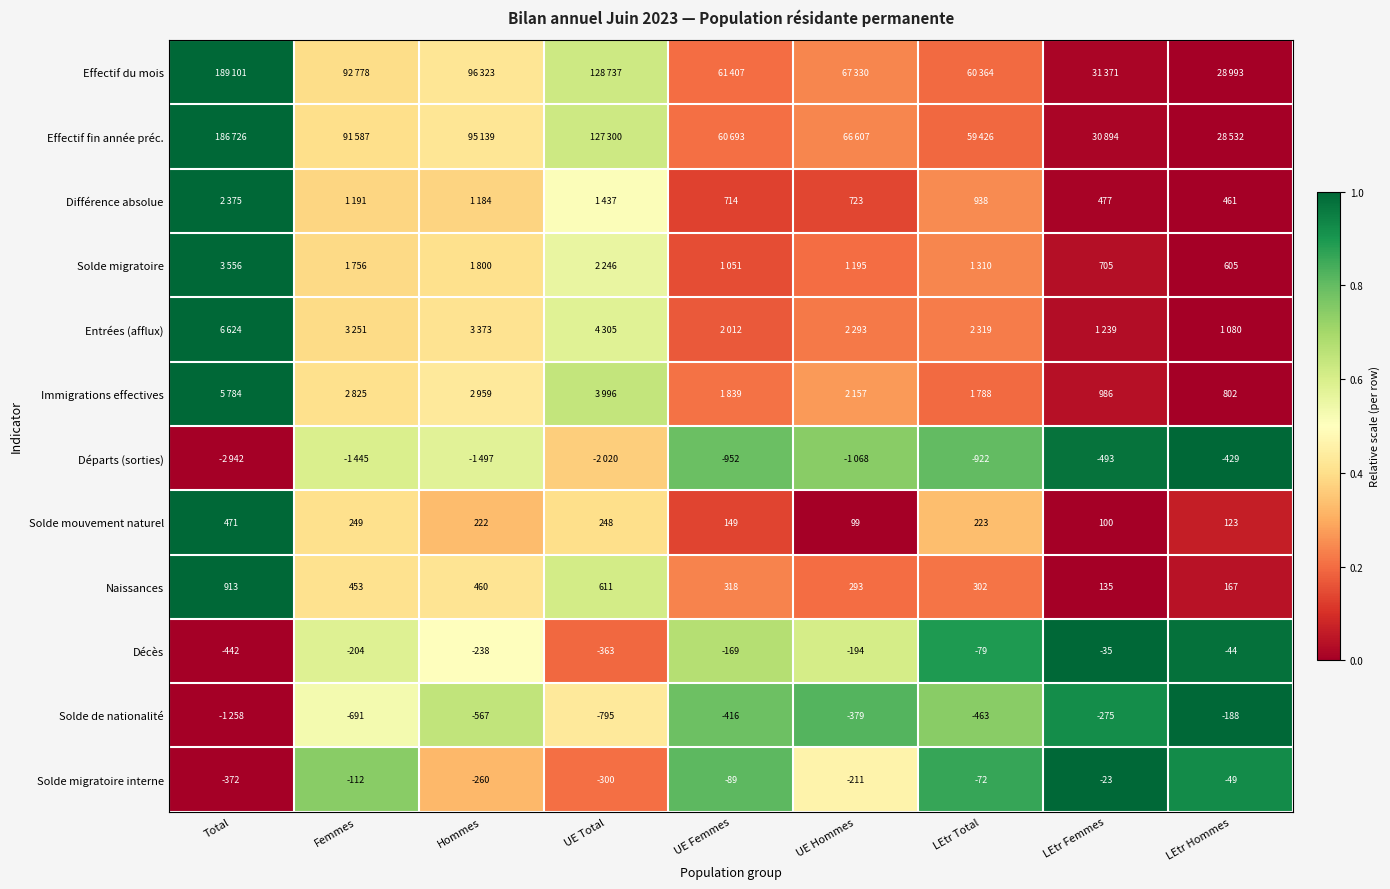

Which has a higher value, Total or Femmes?

Total